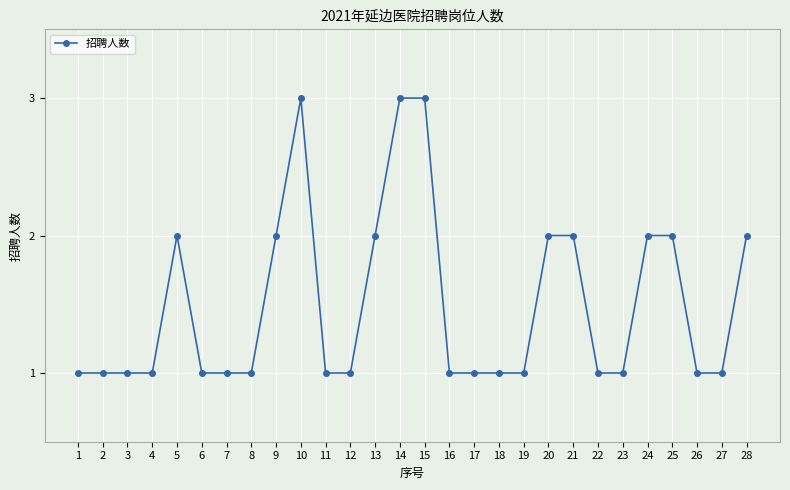

What is the maximum value shown in the chart?

3